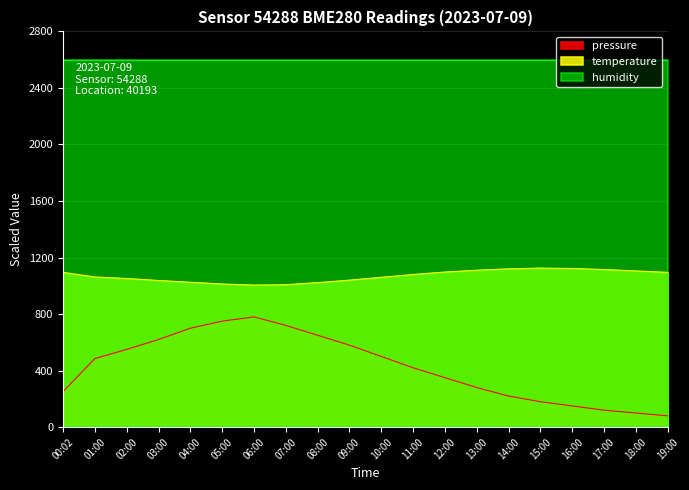

Rank the series by their average value, from highest to lowest.

humidity, temperature, pressure